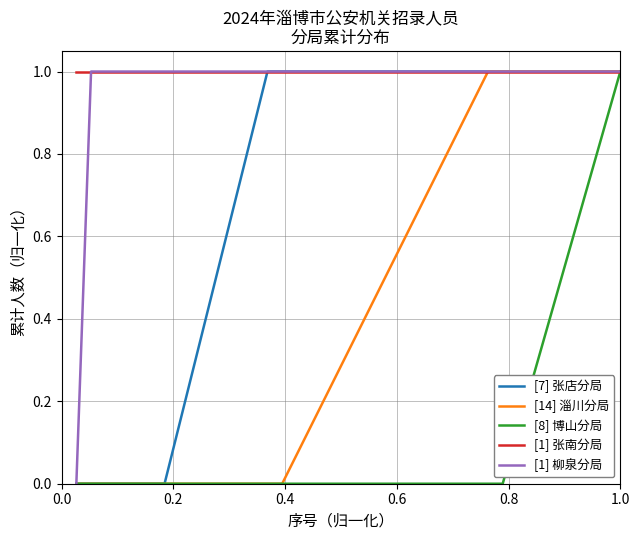

What is the maximum value for [1] 柳泉分局?

1.0